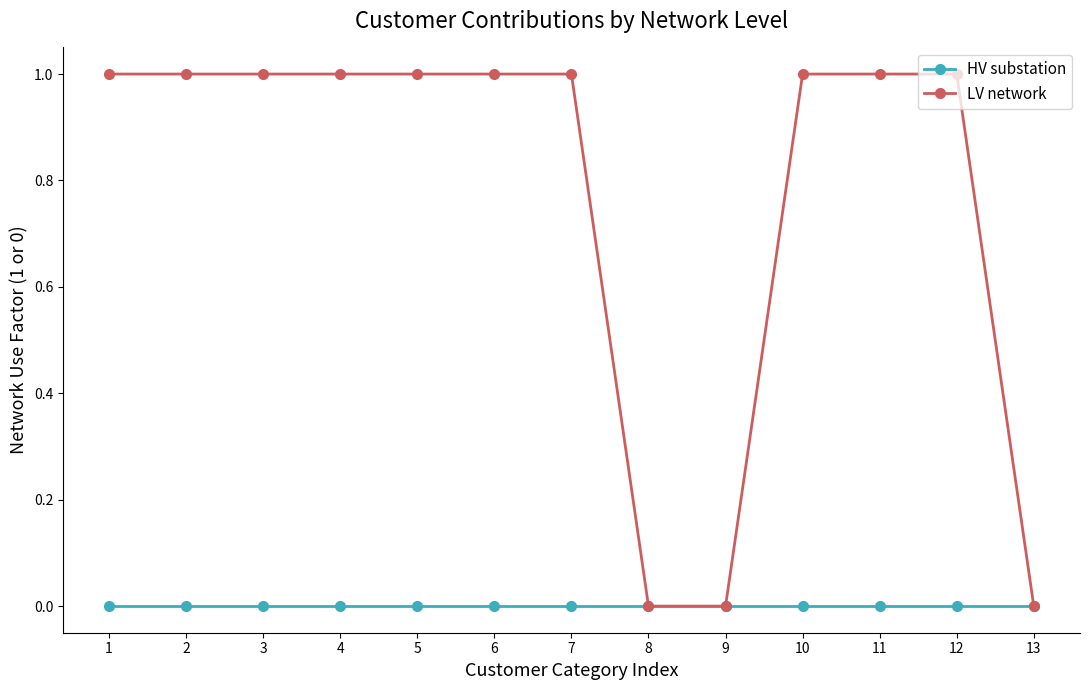

Which series has the largest total across all categories?

LV network